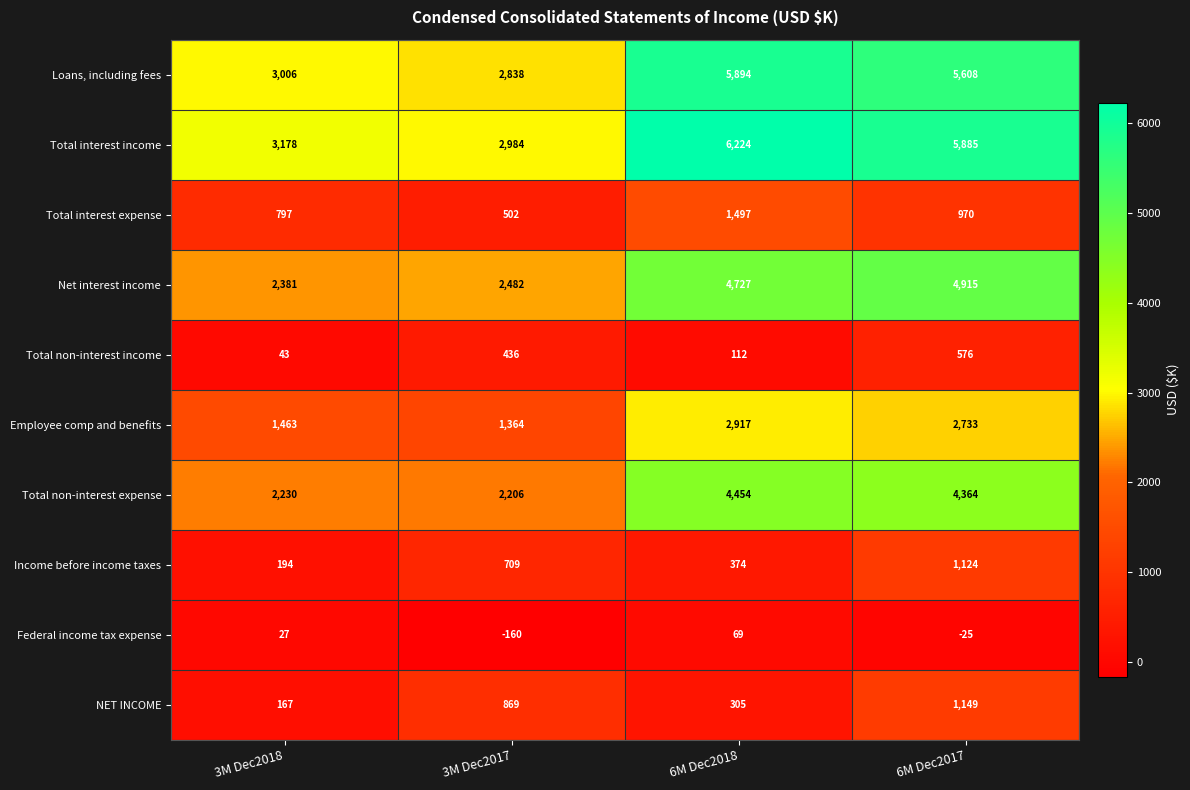

List the series in order of their peak value, lowest first.

Federal income tax expense, Total non-interest income, Income before income taxes, NET INCOME, Total interest expense, Employee comp and benefits, Total non-interest expense, Net interest income, Loans, including fees, Total interest income